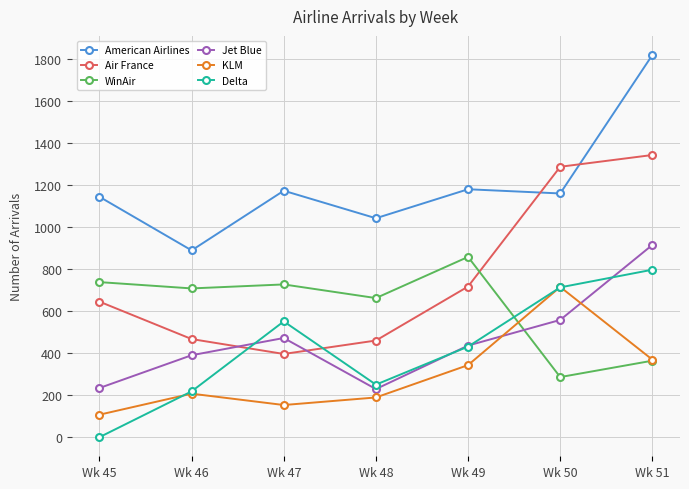

List the labels in order of KLM value, smallest first.

Wk 45, Wk 47, Wk 48, Wk 46, Wk 49, Wk 51, Wk 50